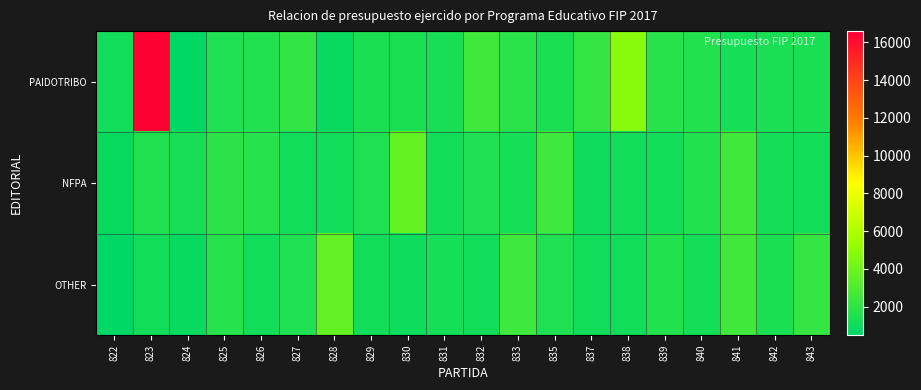

Between 829 and 835, which series saw the biggest shift?

NFPA